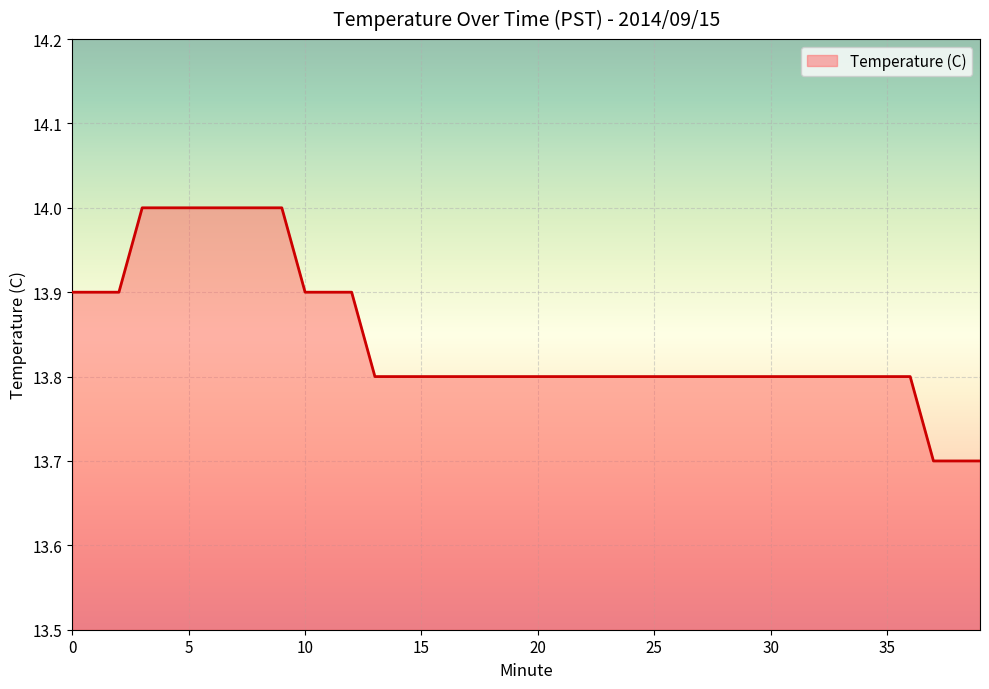

What is the greatest value displayed?

14.0